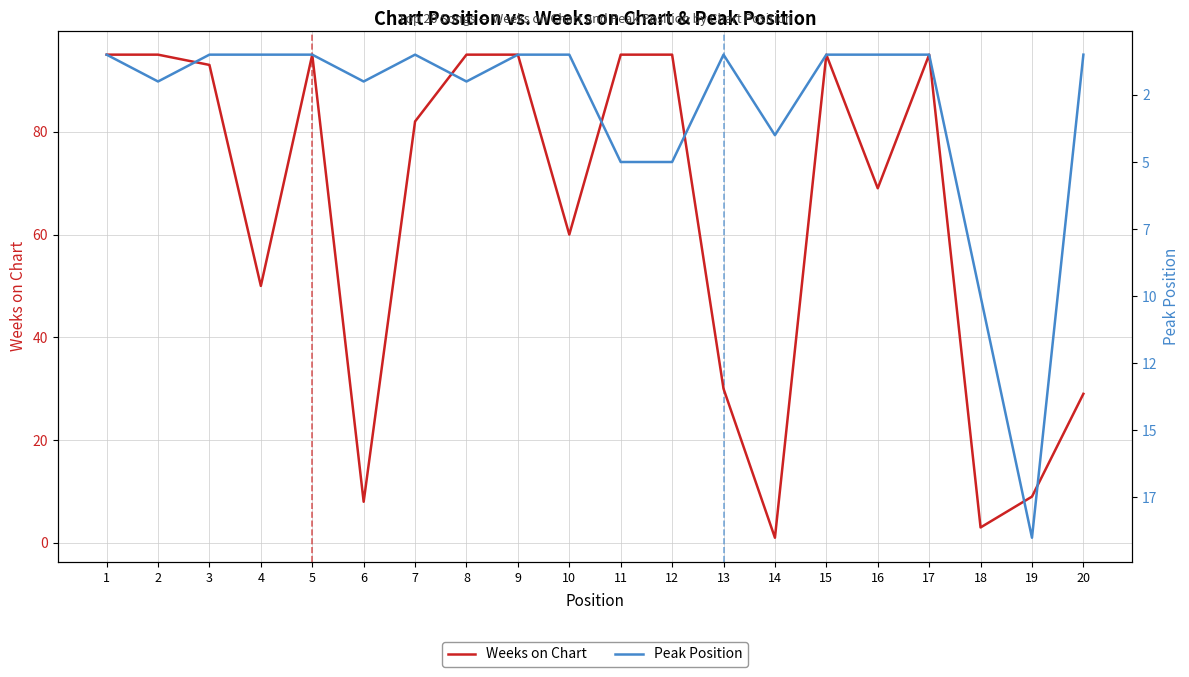

Reading left to right, transcribe all the data shown in this chart.

Weeks on Chart: 95	95	93	50	95	8	82	95	95	60	95	95	30	1	95	69	95	3	9	29
Peak Position: 1	2	1	1	1	2	1	2	1	1	5	5	1	4	1	1	1	10	19	1